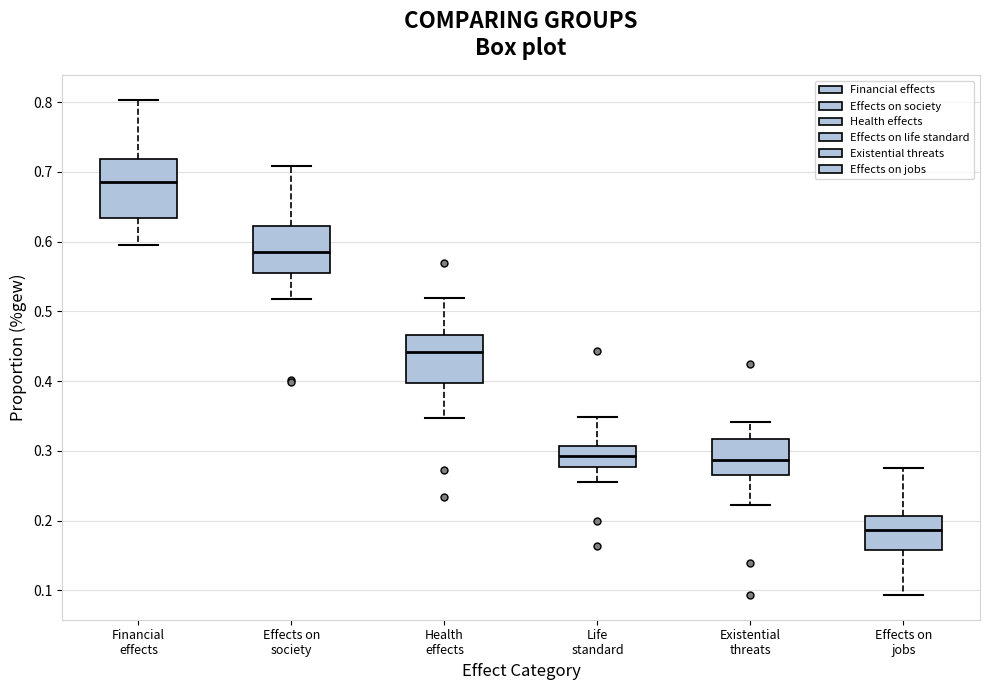

Reading left to right, read every box against the y-axis: the position of its median line, the range the box covers, and the ends of its whiskers. The values are not printed on the chart, so give them approximately, as read against the axis.

Financial effects: median 0.69, box 0.63 to 0.72, whiskers 0.59 to 0.80
Effects on society: median 0.59, box 0.56 to 0.62, whiskers 0.52 to 0.71
Health effects: median 0.44, box 0.40 to 0.47, whiskers 0.35 to 0.52
Life standard: median 0.29, box 0.28 to 0.31, whiskers 0.26 to 0.35
Existential threats: median 0.29, box 0.26 to 0.32, whiskers 0.22 to 0.34
Effects on jobs: median 0.19, box 0.16 to 0.21, whiskers 0.09 to 0.28